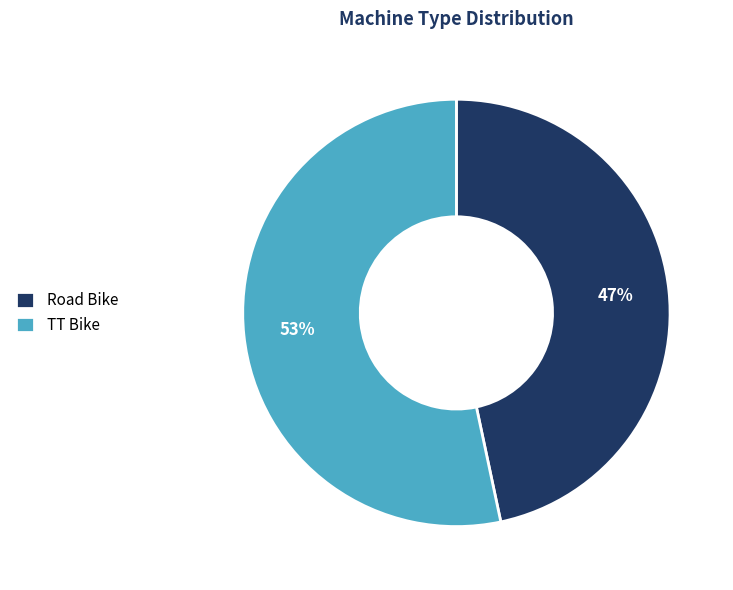

What is the smallest slice in the pie chart?

Road Bike